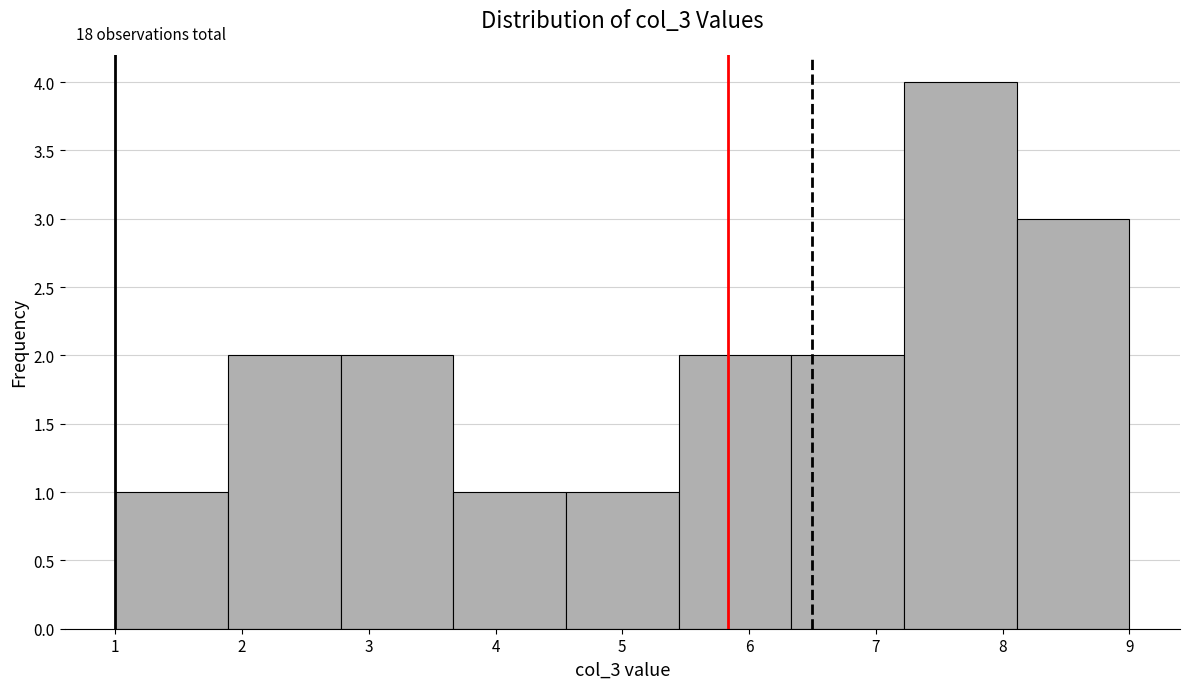

Which range on the x-axis has the tallest bar?

7.2 to 8.1